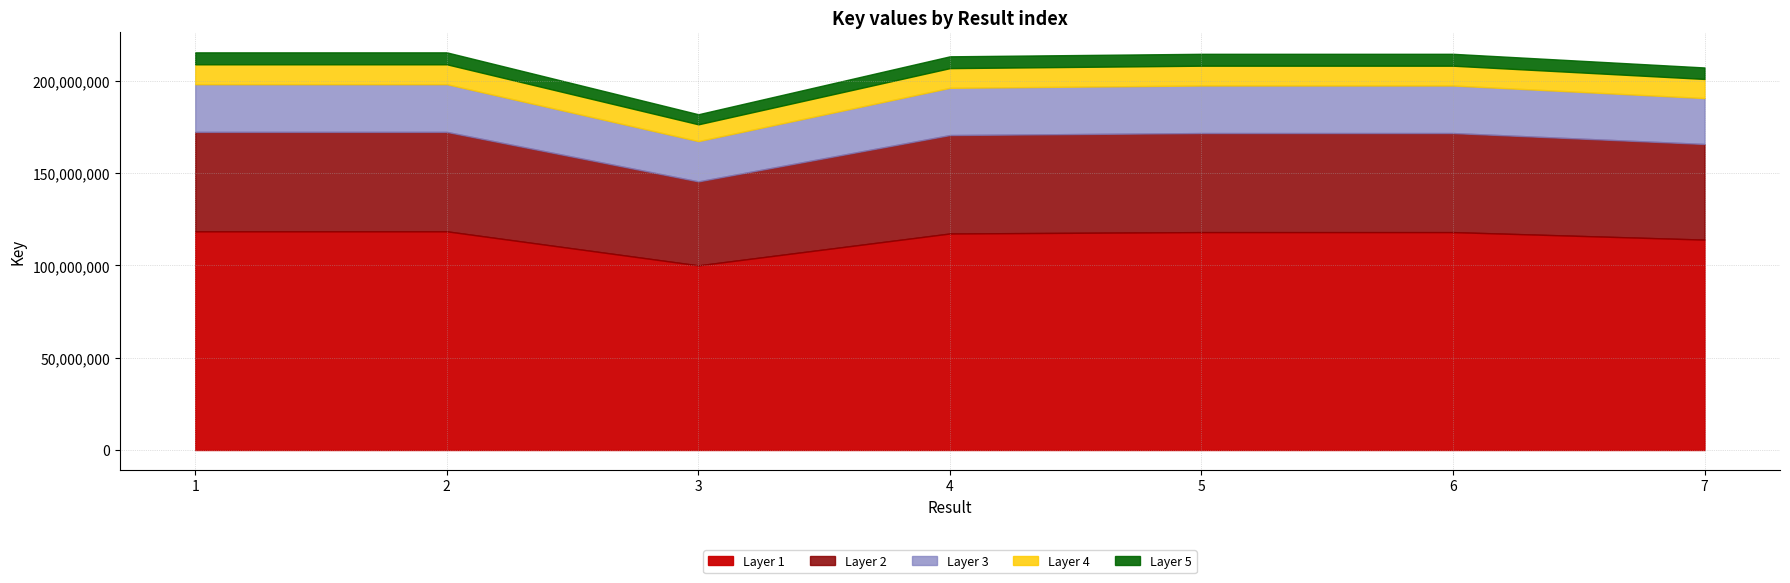

True or false: the data shows 364331184 at 2.

False